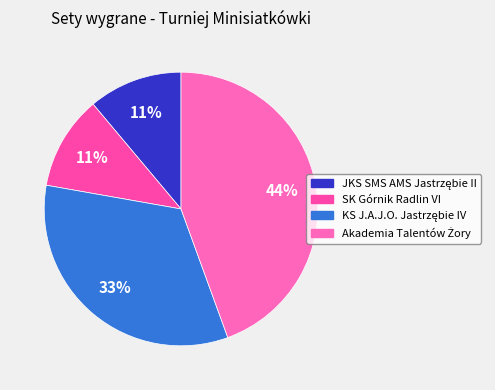

What is the change in value from KS J.A.J.O. Jastrzębie IV to Akademia Talentów Żory?

+3